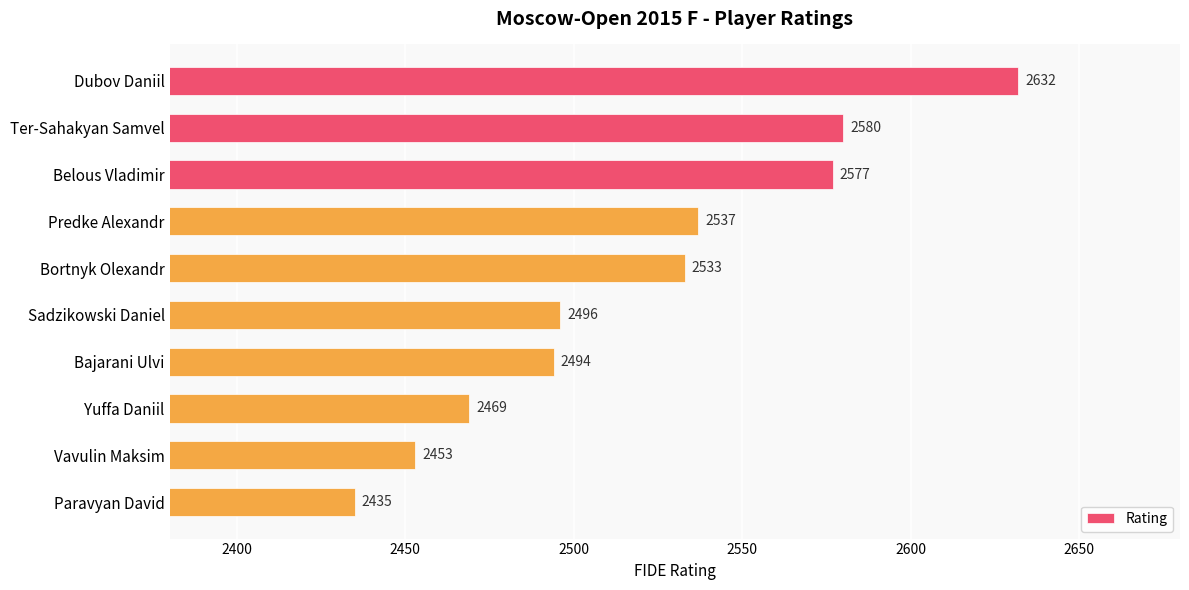

Between Bortnyk Olexandr and Ter-Sahakyan Samvel, which is larger?

Ter-Sahakyan Samvel